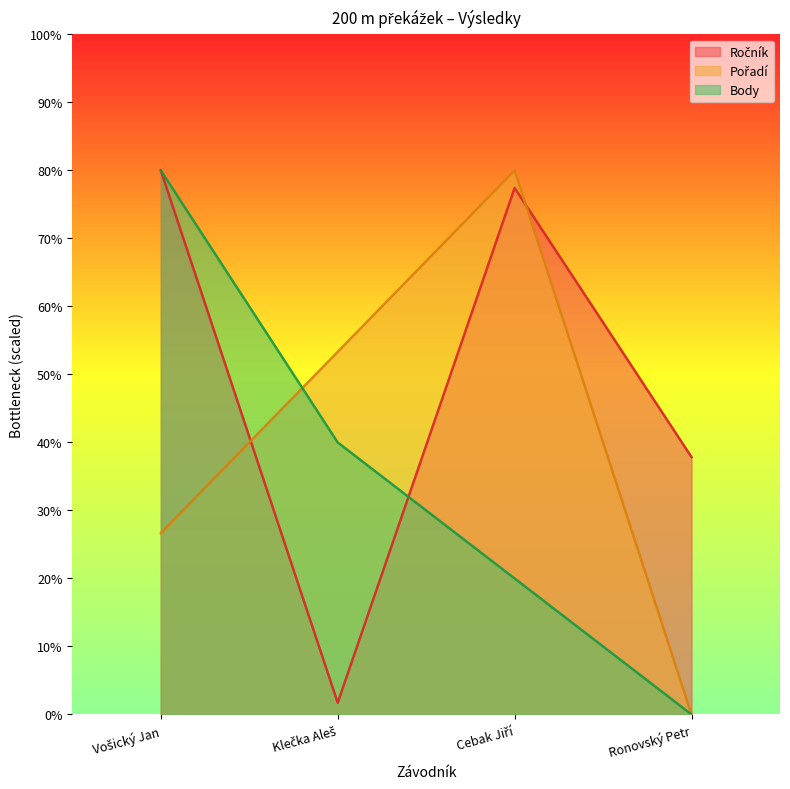

Where do Body and Ročník first cross each other?

Klečka Aleš and Cebak Jiří